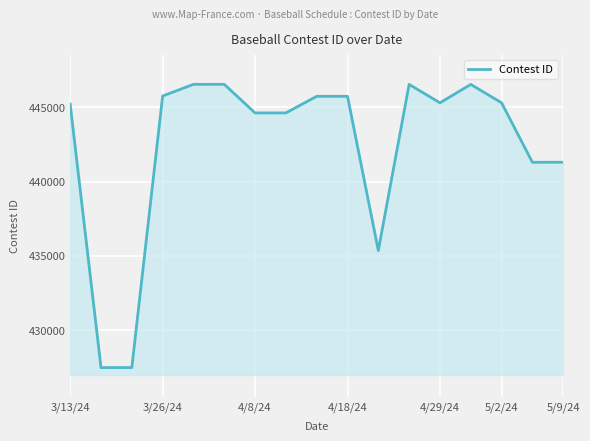

What is the difference between the maximum and minimum values?

19065